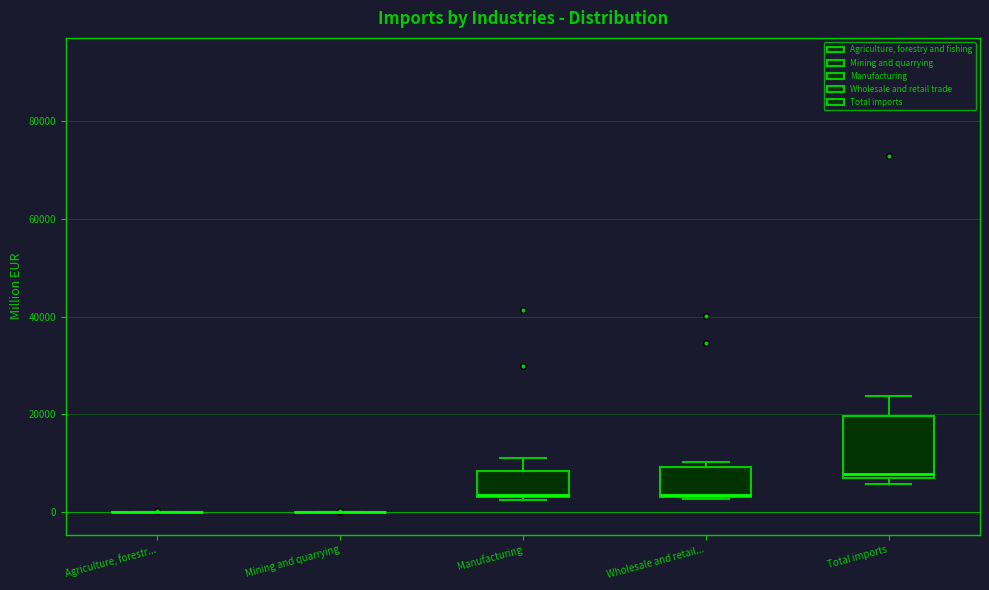

Which box is the tallest, from its lower edge to its upper edge?

Total imports